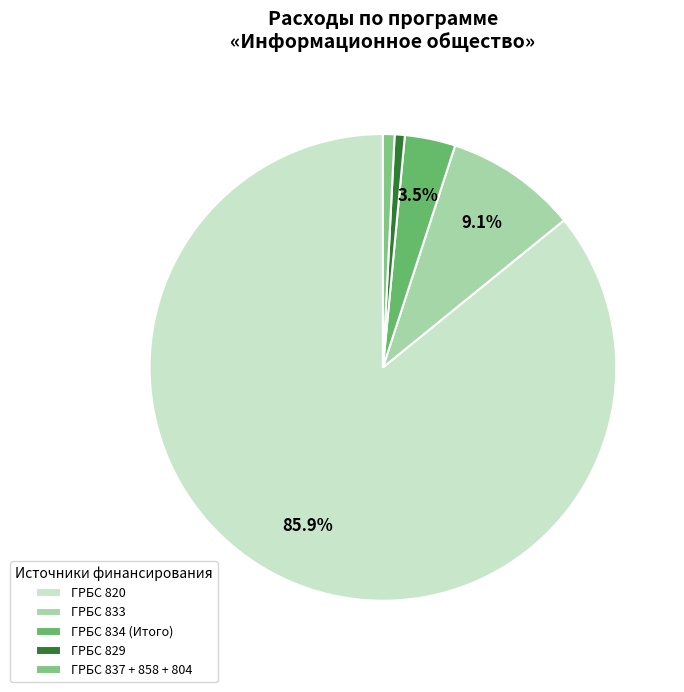

Count the number of slices in the pie.

5